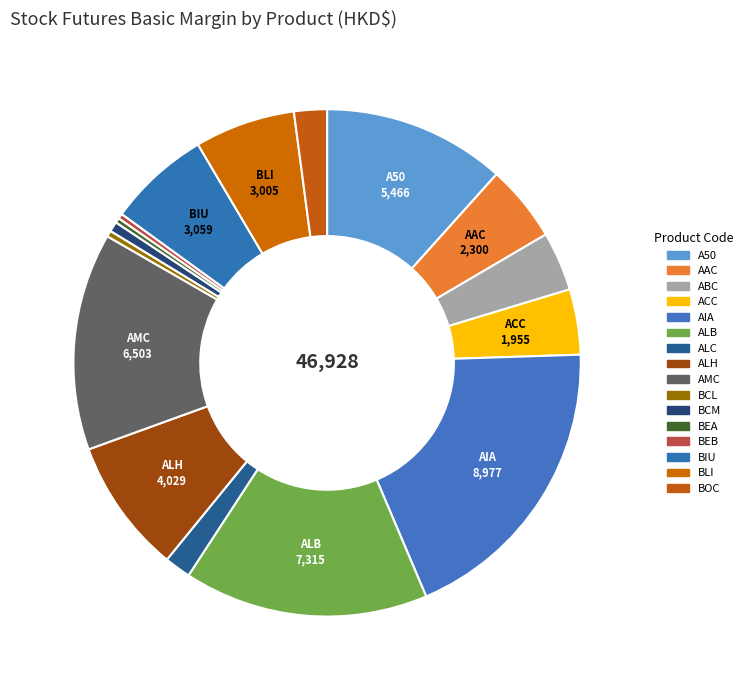

How many segments does this pie chart have?

16